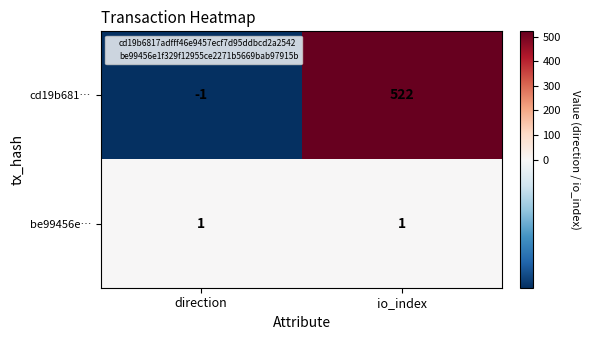

The value of be99456e… at direction is 2. True or false?

False